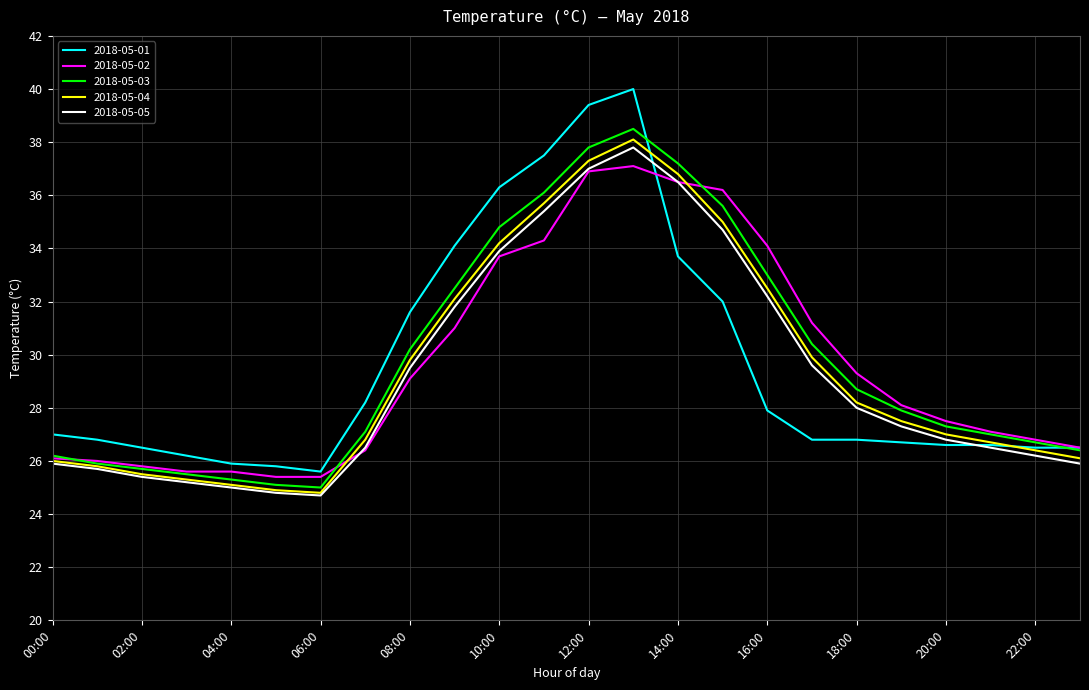

What are all the series names shown in the legend?

2018-05-01, 2018-05-02, 2018-05-03, 2018-05-04, 2018-05-05